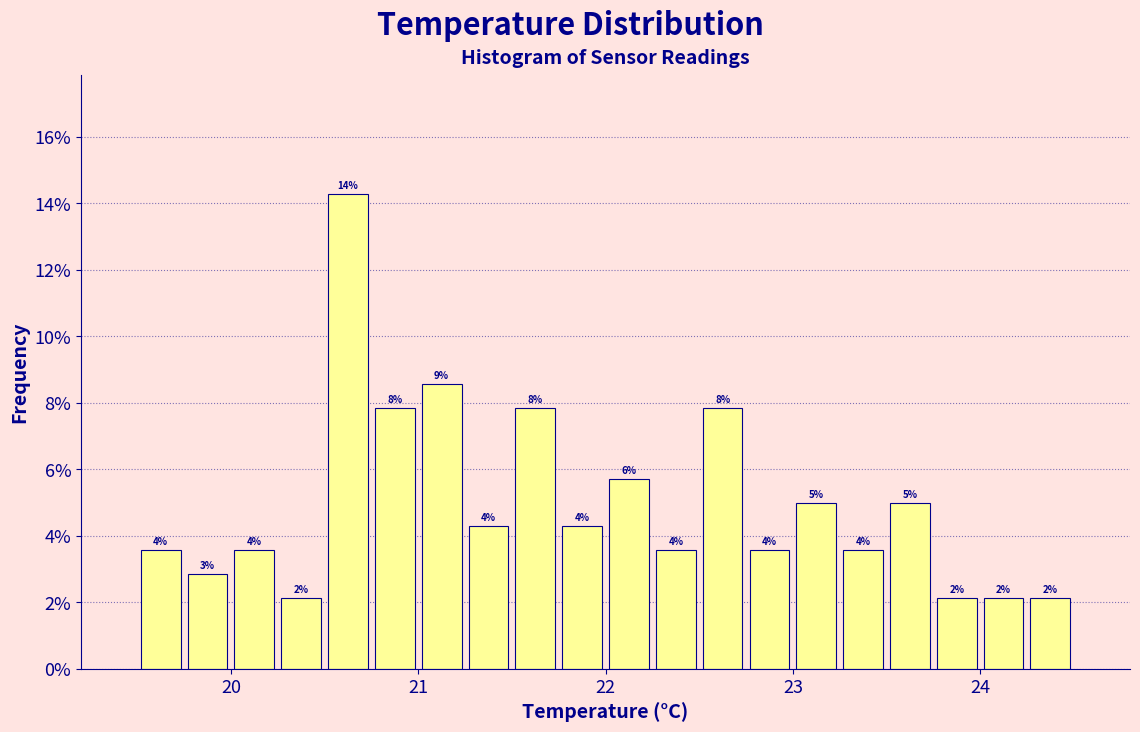

Read against the x-axis, roughly where is the centre of the tallest bar?

20.6